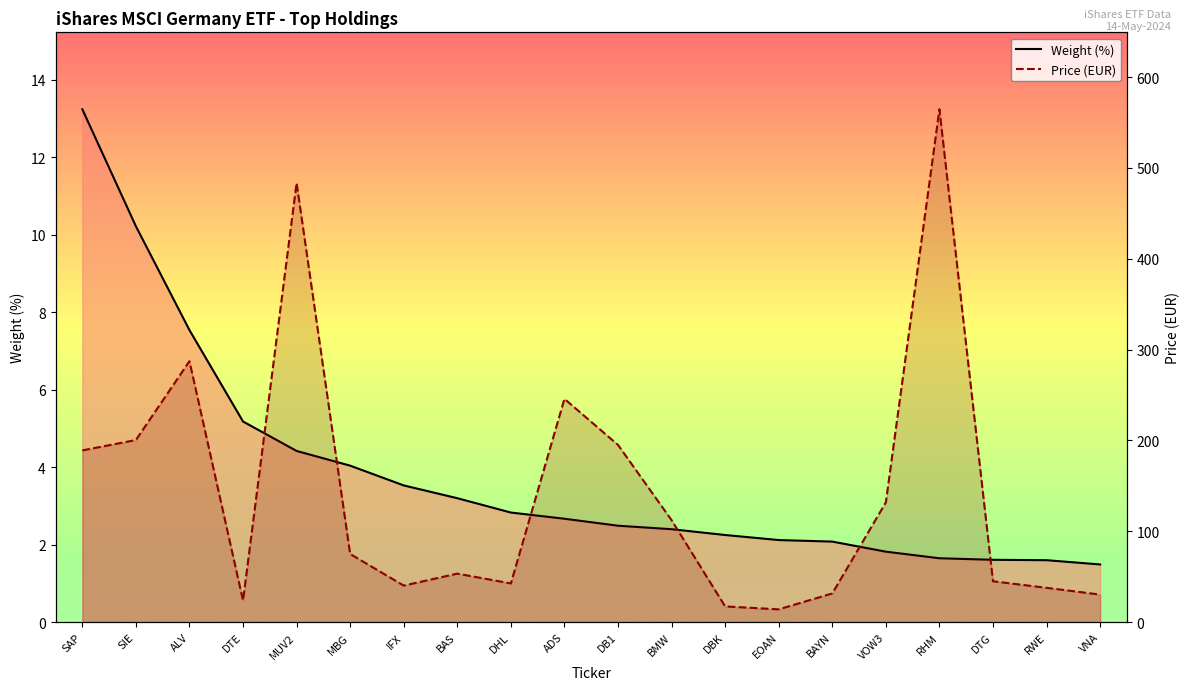

Rank the series at VNA from lowest to highest value.

Weight (%), Price (EUR)